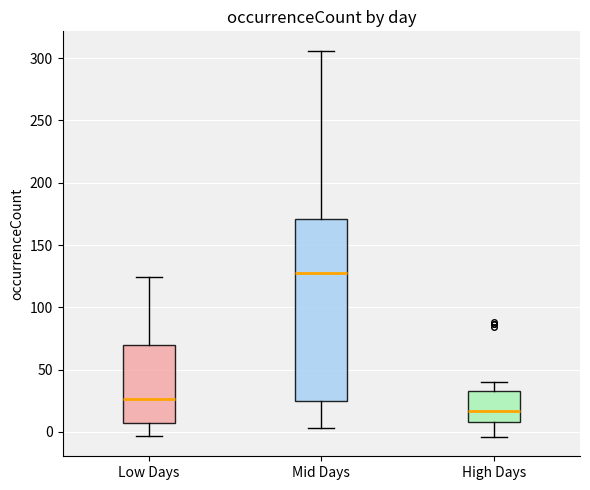

Reading left to right, transcribe this box plot: for each box, give where its median line is, the range the box spans, and where its two whiskers end, as read against the y-axis. The values are not printed on the chart, so give them approximately, as read against the axis.

Low Days: median 25, box 5 to 70, whiskers -5 to 125
Mid Days: median 130, box 25 to 170, whiskers 5 to 305
High Days: median 15, box 10 to 35, whiskers -5 to 40